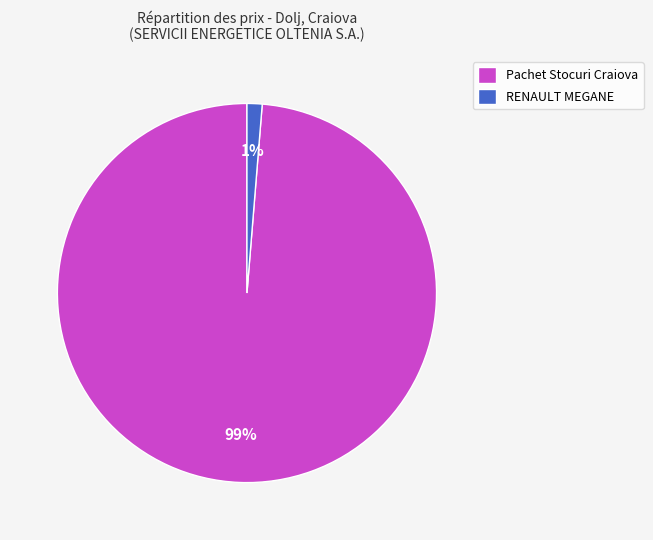

What is the smallest slice in the pie chart?

RENAULT MEGANE